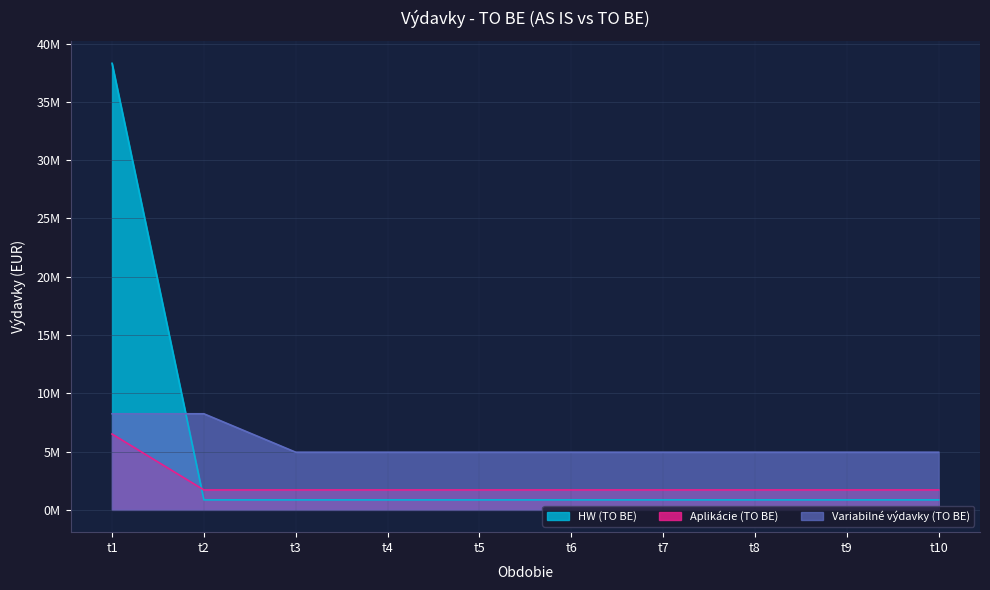

Is it true that HW (TO BE) equals 853623.5 at t8?

True